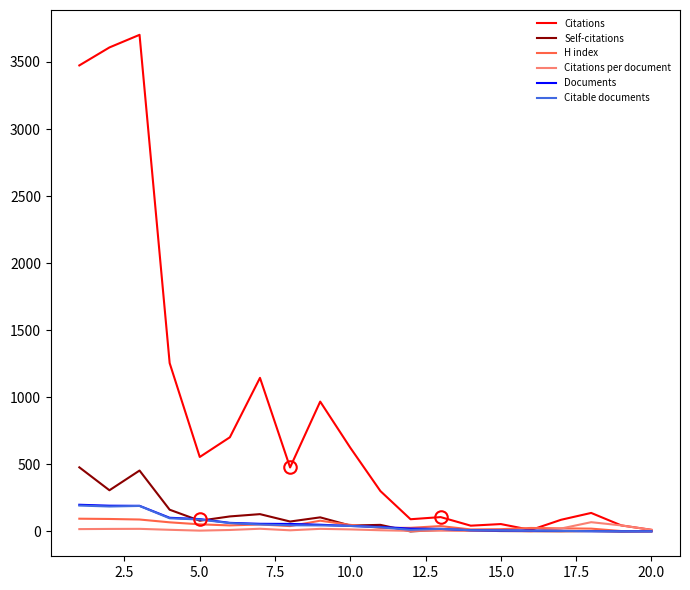

At how many categories does at least one series exceed 580?

8